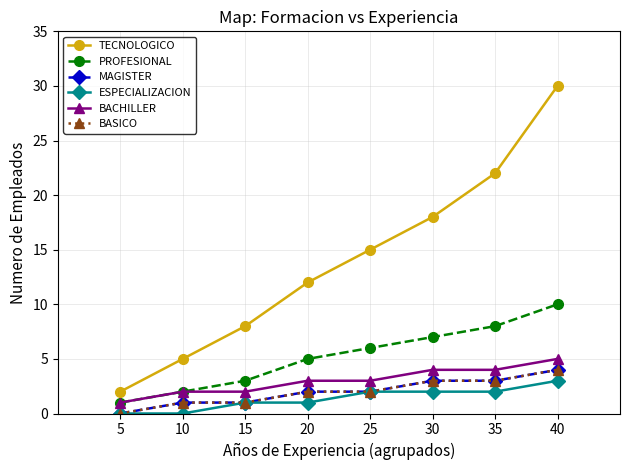

Reading right to left, extract all data points from this chart.

TECNOLOGICO: 40=30	35=22	30=18	25=15	20=12	15=8	10=5	5=2
PROFESIONAL: 40=10	35=8	30=7	25=6	20=5	15=3	10=2	5=1
MAGISTER: 40=4	35=3	30=3	25=2	20=2	15=1	10=1	5=0
ESPECIALIZACION: 40=3	35=2	30=2	25=2	20=1	15=1	10=0	5=0
BACHILLER: 40=5	35=4	30=4	25=3	20=3	15=2	10=2	5=1
BASICO: 40=4	35=3	30=3	25=2	20=2	15=1	10=1	5=0